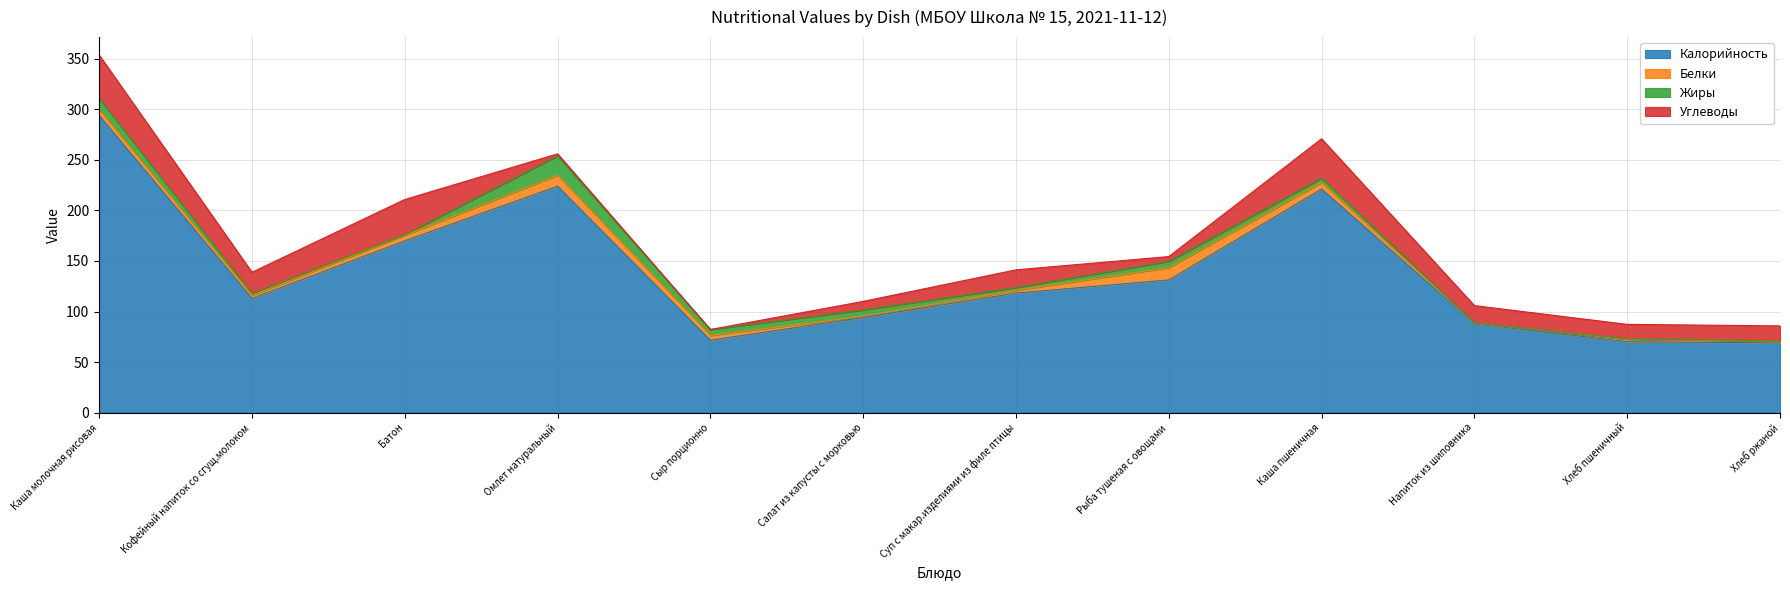

At how many categories does at least one series exceed 18?

12